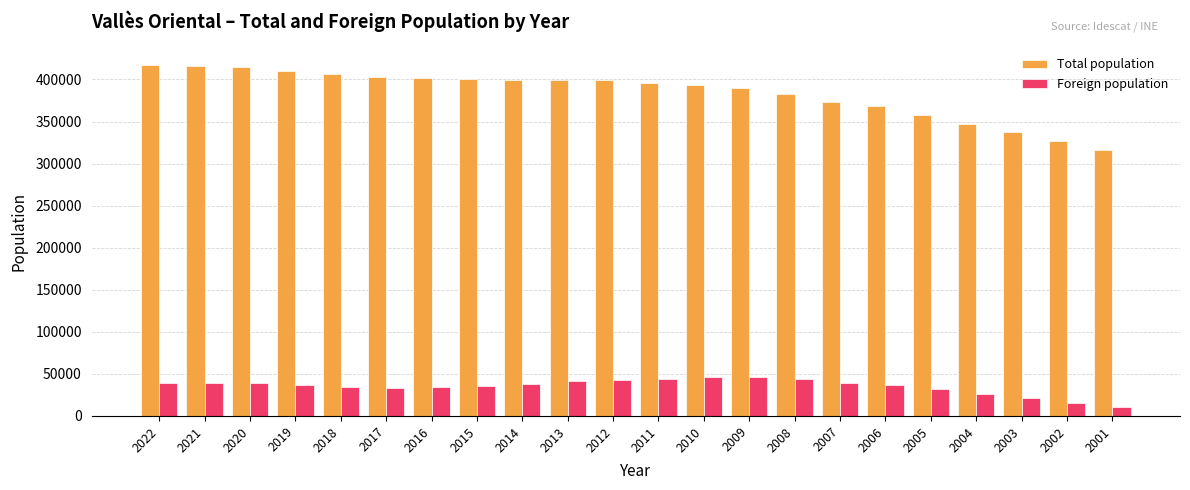

List the series in order of their peak value, highest first.

Total population, Foreign population